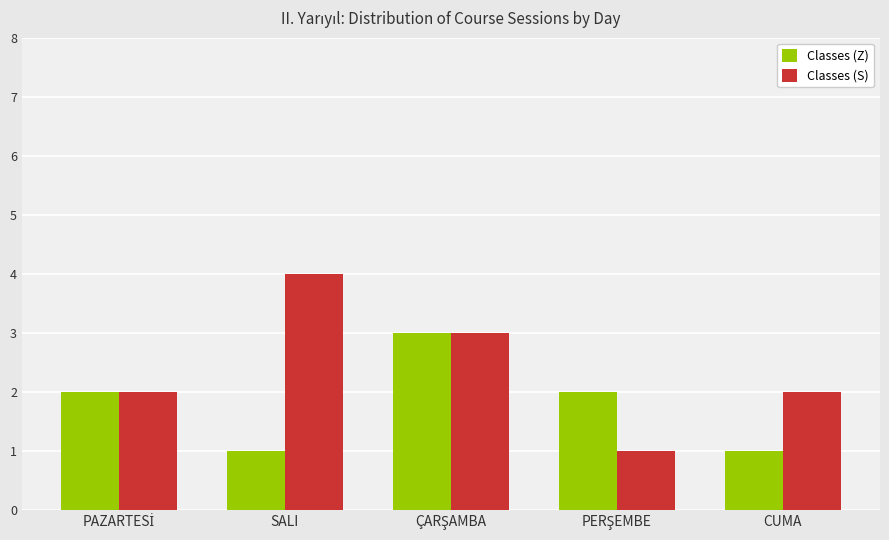

Reading right to left, list all the values displayed in this chart.

Classes (Z): 1	2	3	1	2
Classes (S): 2	1	3	4	2